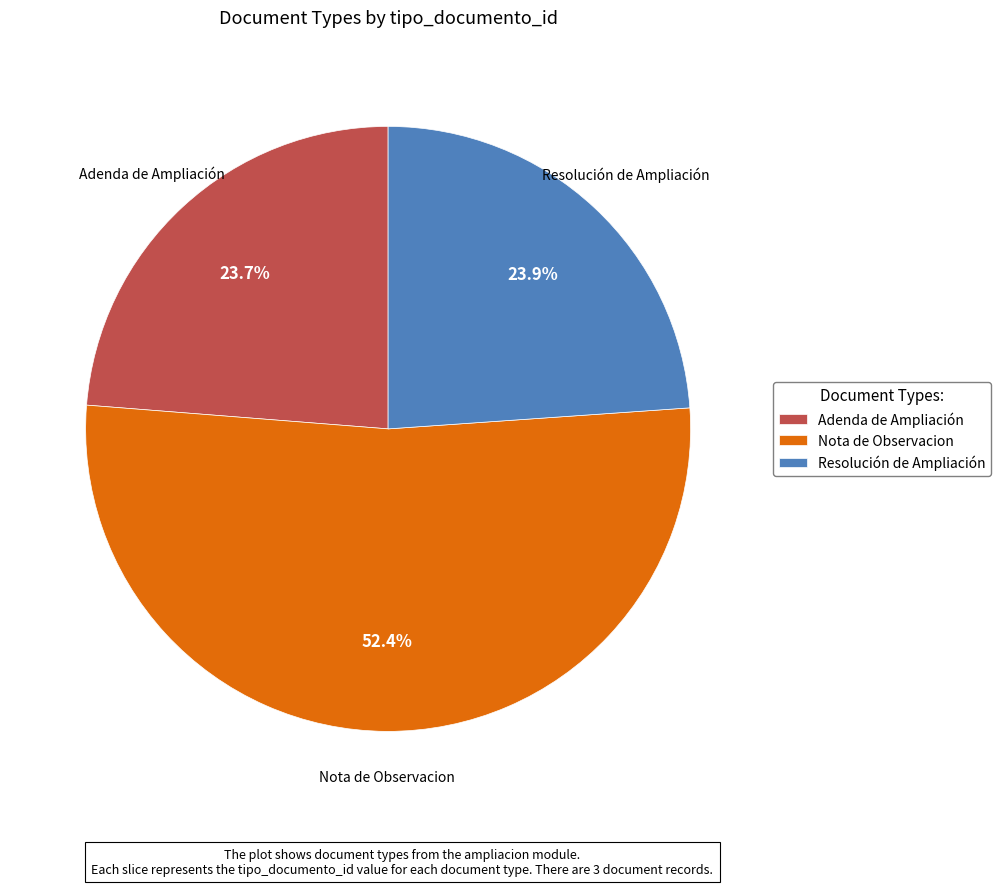

Is it true that Adenda de Ampliación is 18% of the pie?

False